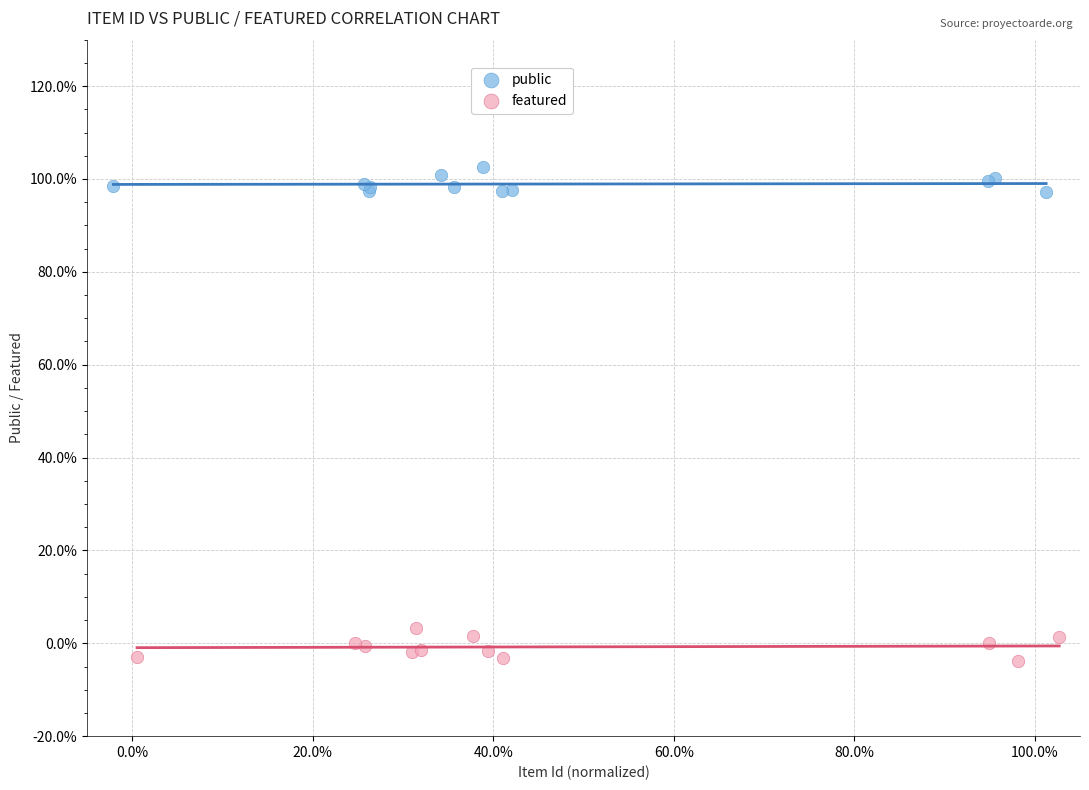

Which series reaches the minimum Y coordinate?

featured